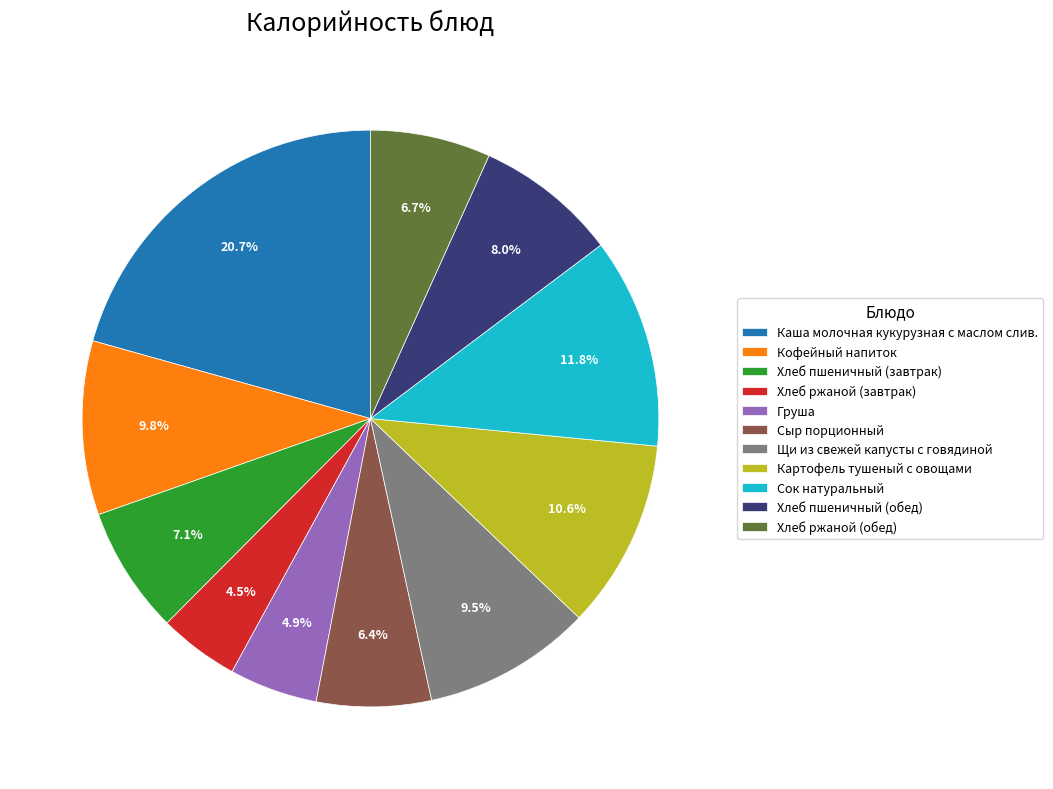

What portion of the pie excludes Хлеб пшеничный (завтрак)?

92.9%